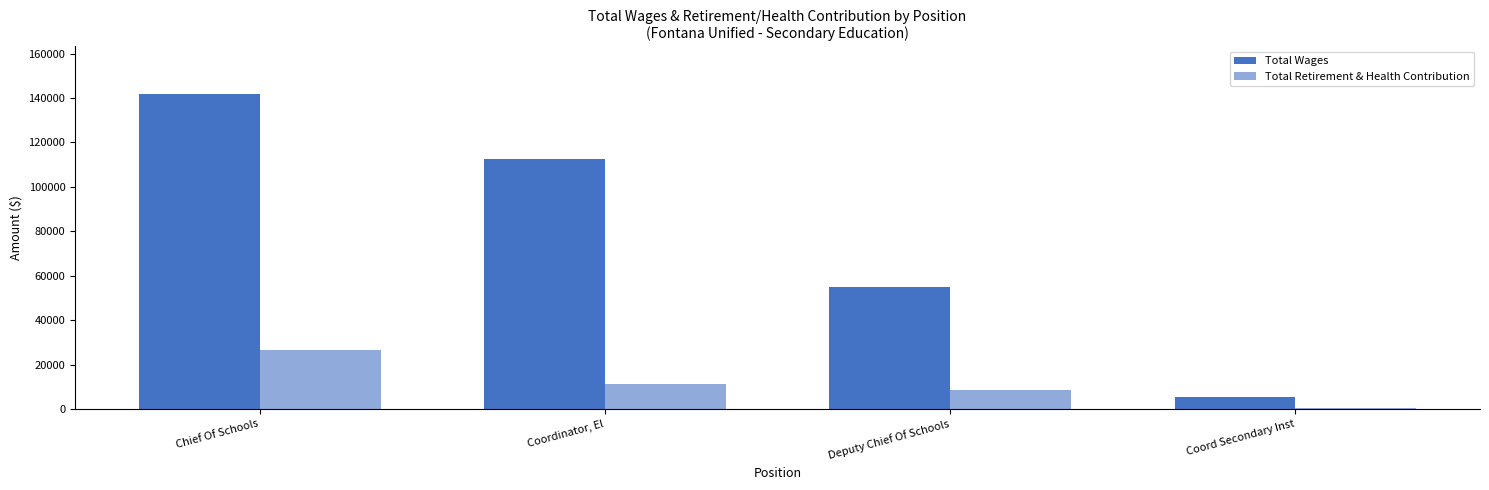

What is the label of the 3rd bar from the left?

Deputy Chief Of Schools